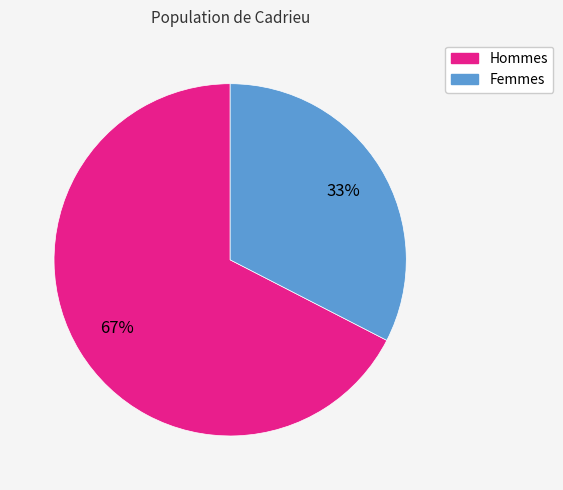

How many segments does this pie chart have?

2